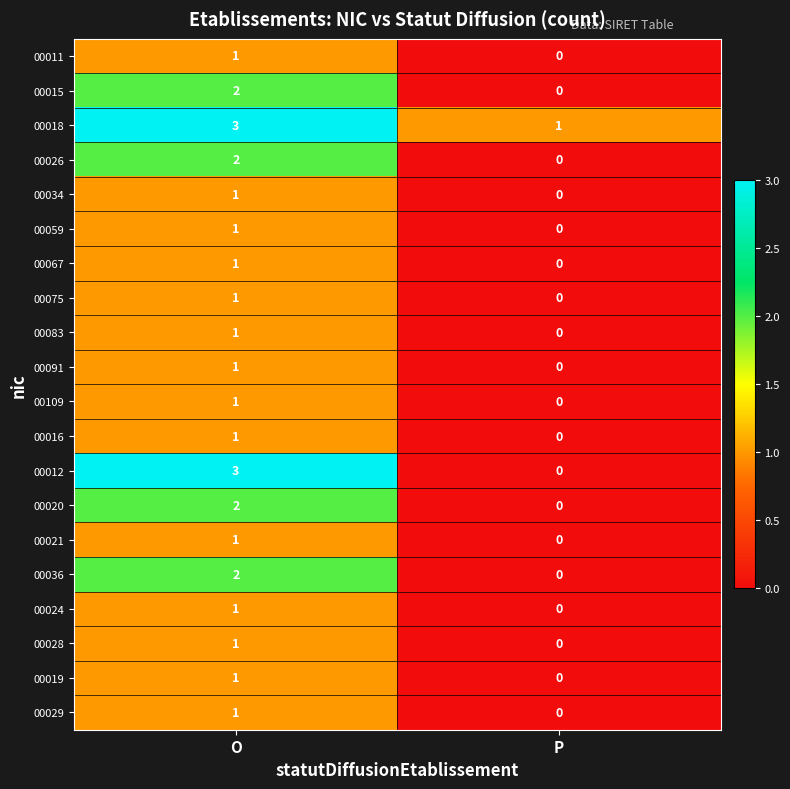

Rank the categories by 00016 value from highest to lowest.

O, P